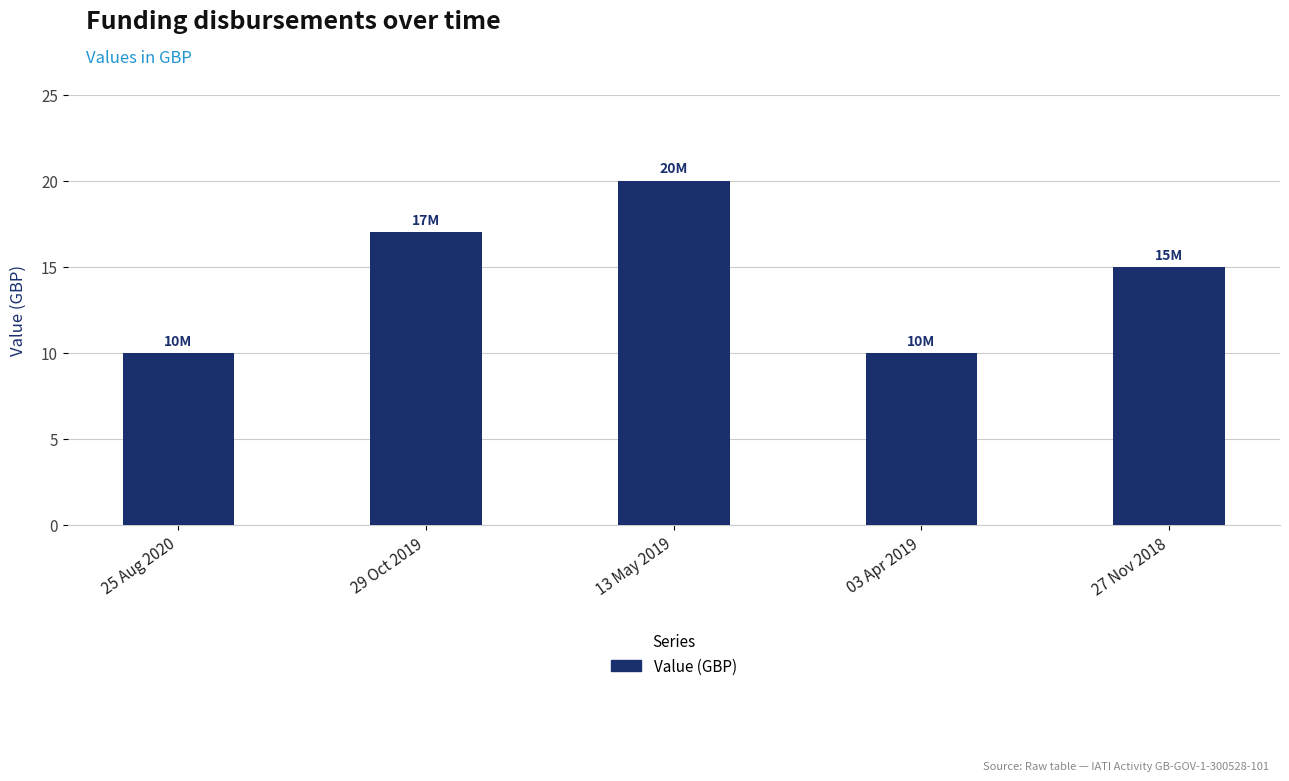

Does the chart contain any negative values?

No